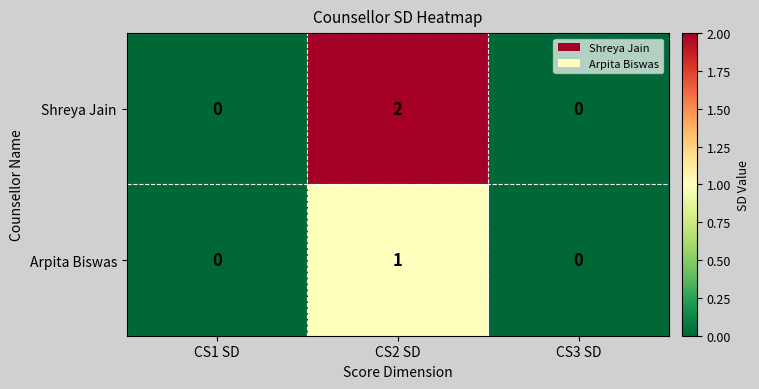

At which label does Shreya Jain reach its peak?

CS2 SD